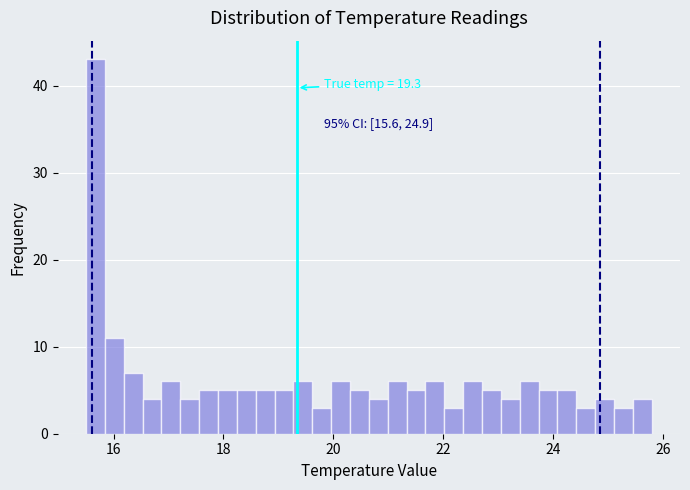

Read against the x-axis, roughly where is the centre of the tallest bar?

15.6